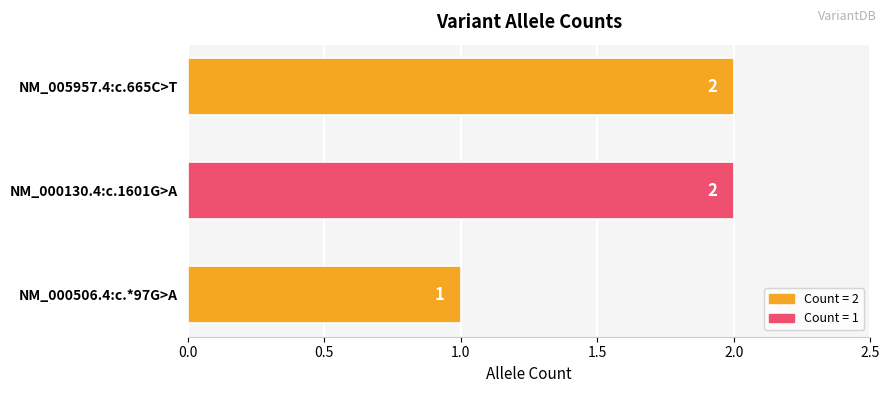

Are the bars grouped side by side (vs. stacked)?

No